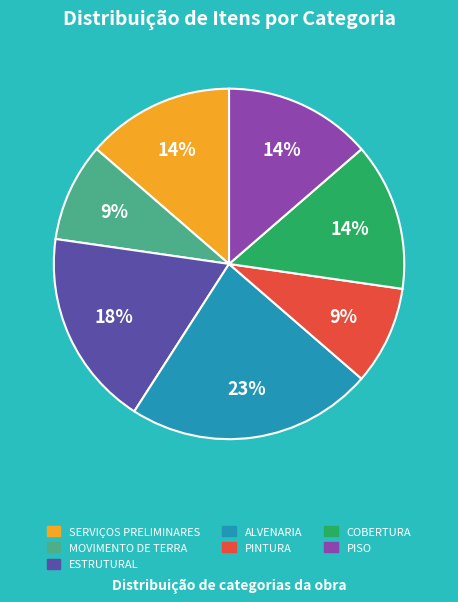

Is there a majority slice in this chart?

No